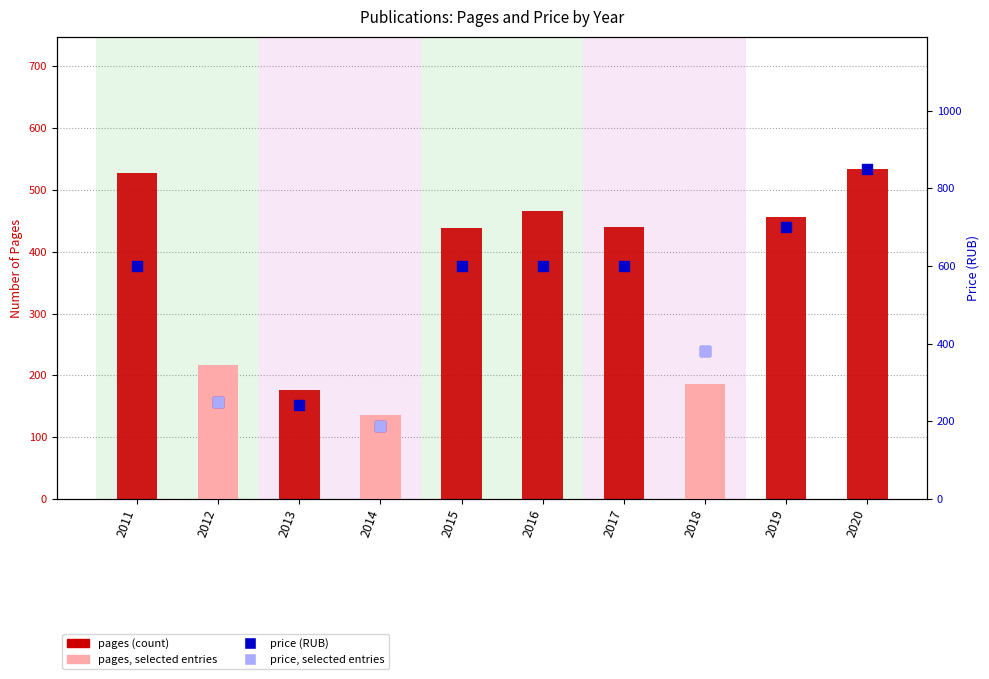

Is the value of price (percentile) at 2020 greater than the value of pages (count) at 2019?

Yes